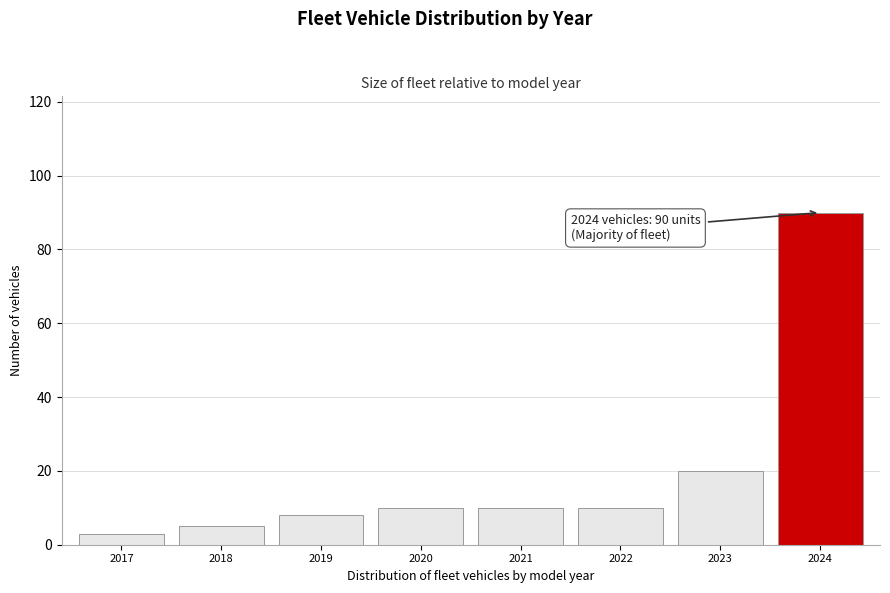

Reading left to right, extract all data points from this chart.

2017=3	2018=5	2019=8	2020=10	2021=10	2022=10	2023=20	2024=90